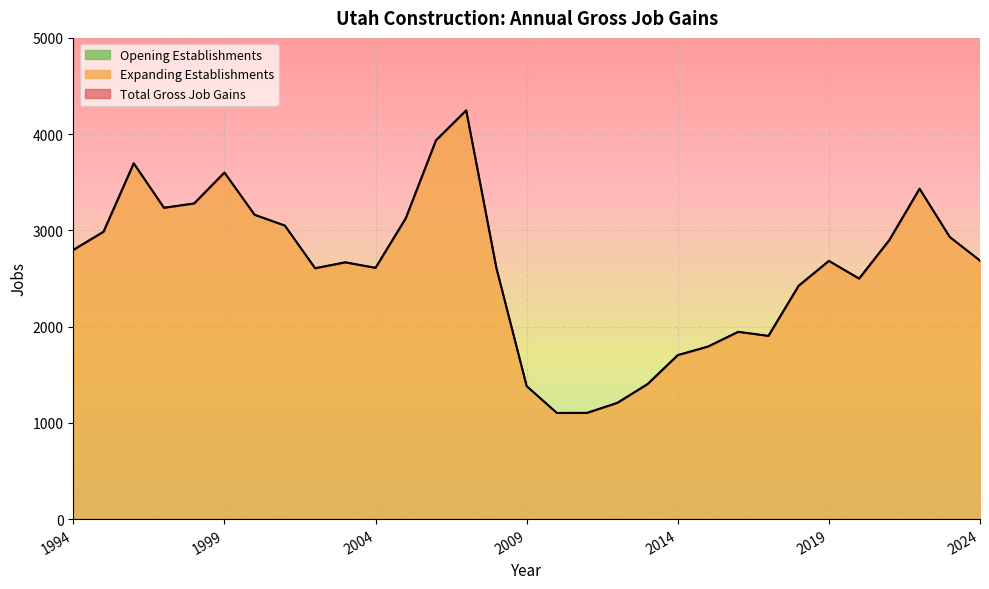

At which label does Total Gross Job Gains first exceed 2683?

1994